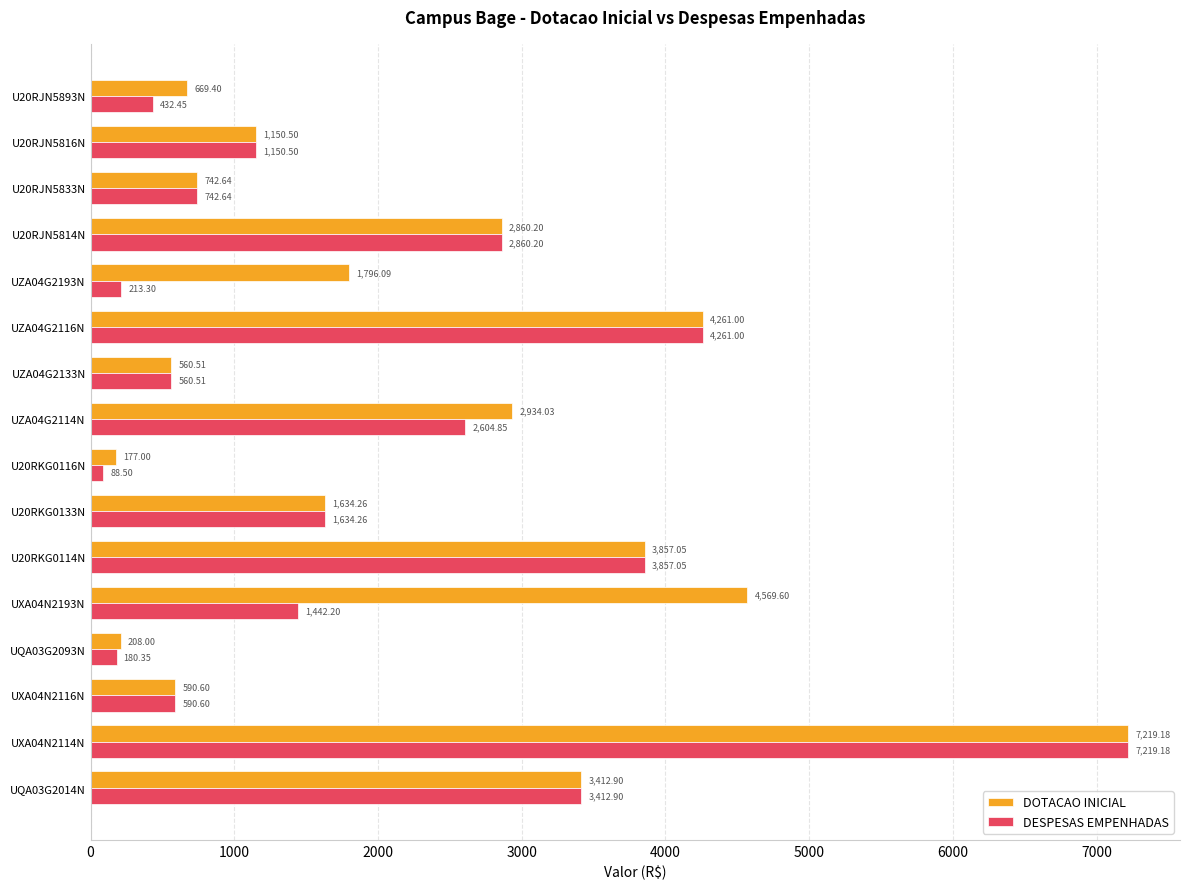

What is the difference between the DOTACAO INICIAL values at UZA04G2133N and UQA03G2014N?

2852.4